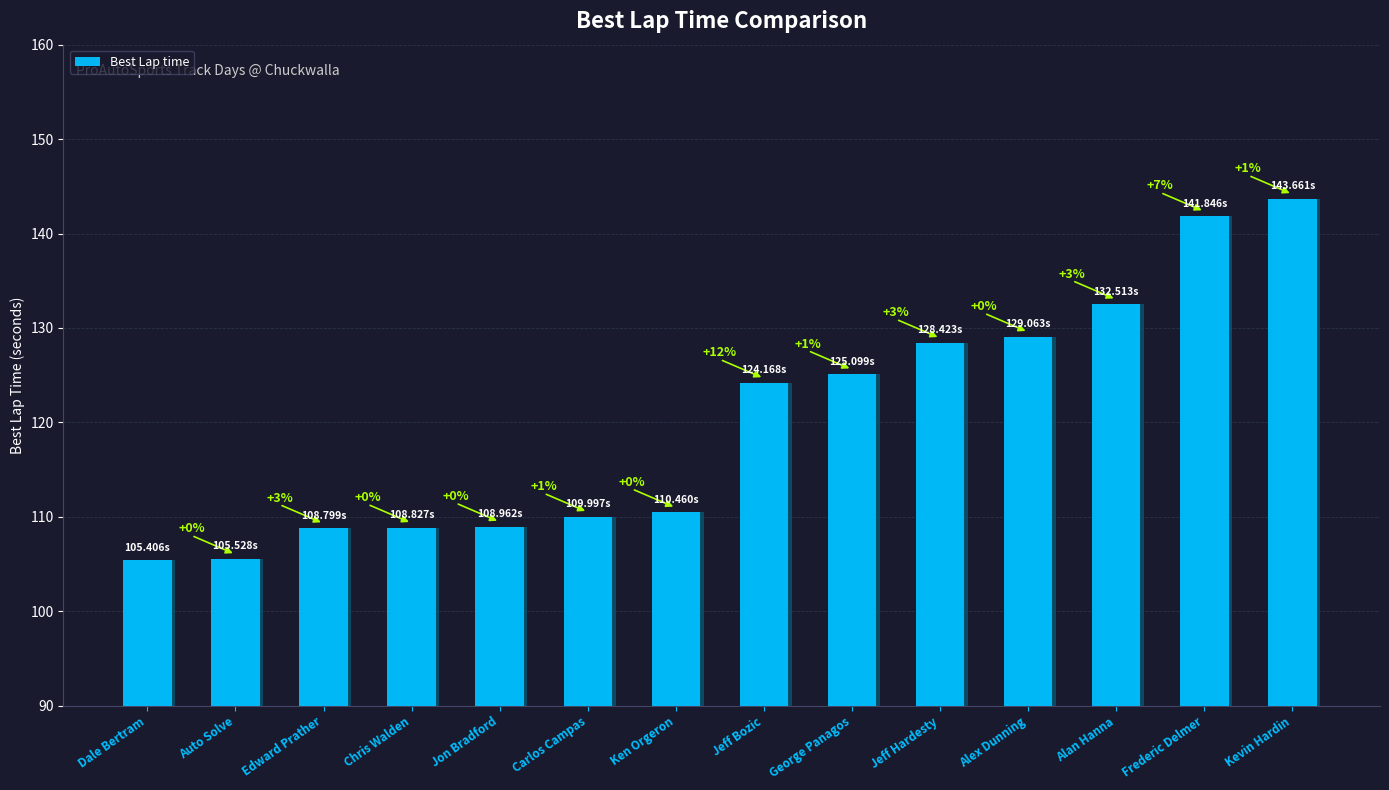

At which category does the chart reach its minimum across all series?

Dale Bertram